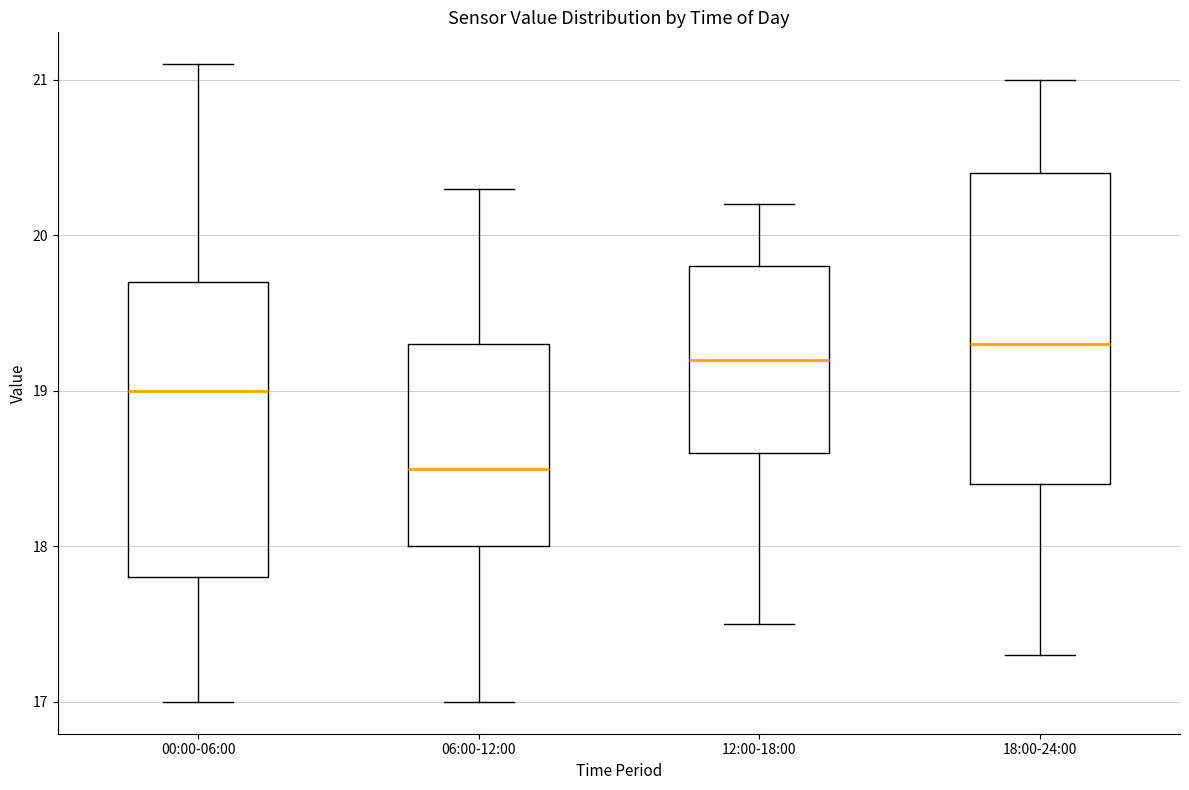

Comparing the boxes themselves (not the whiskers), which one is the tallest?

18:00-24:00